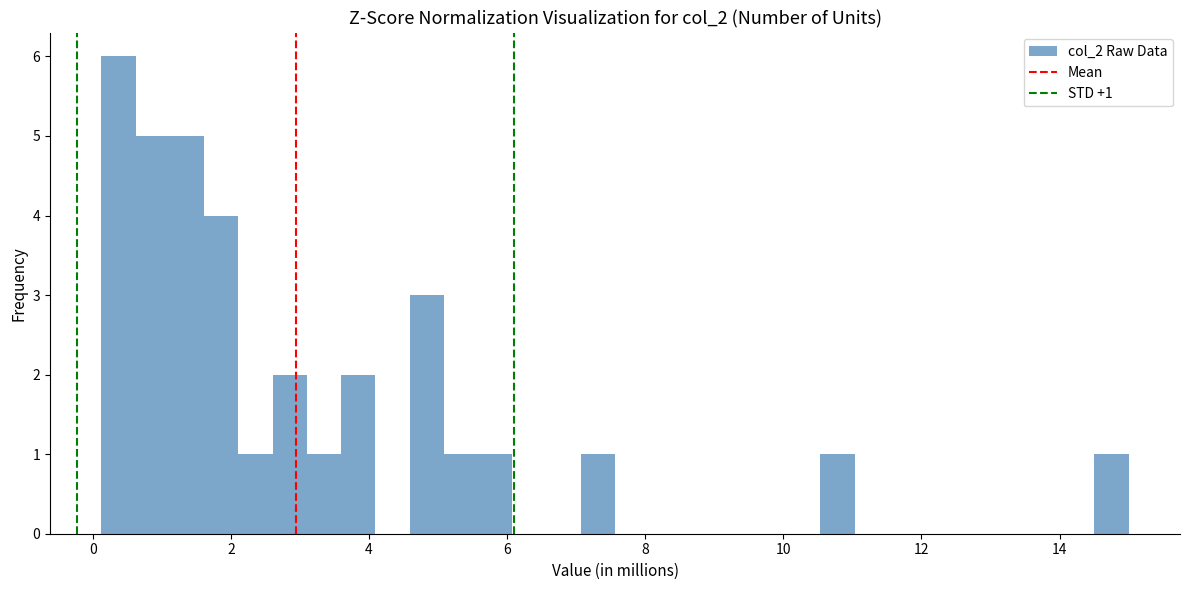

Read against the x-axis, roughly where is the centre of the tallest bar?

0.4